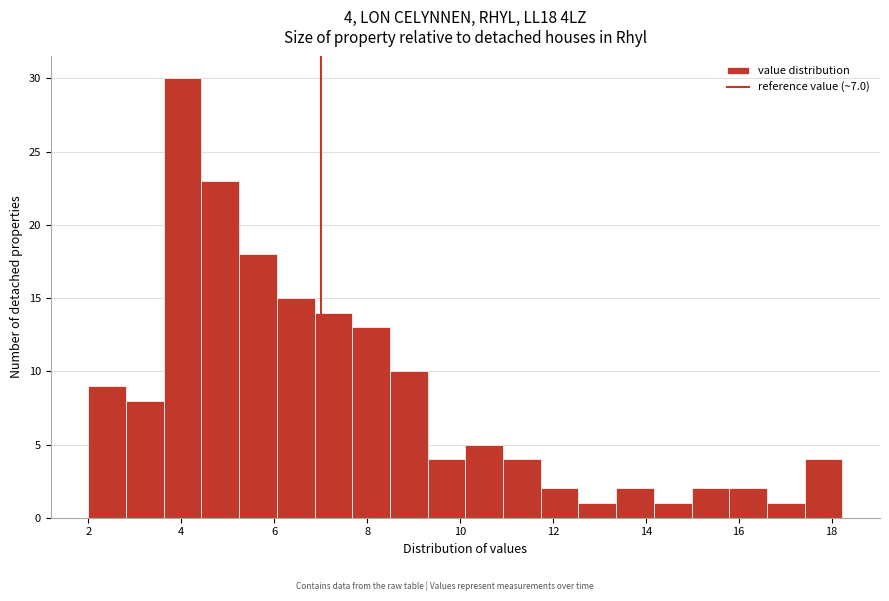

Over which range of the x-axis is the bar tallest?

3.6 to 4.4